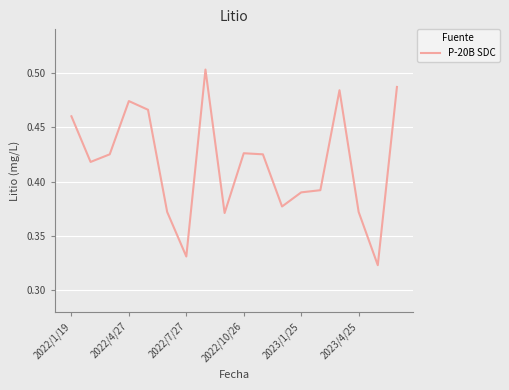

How many lines are shown in the chart?

1